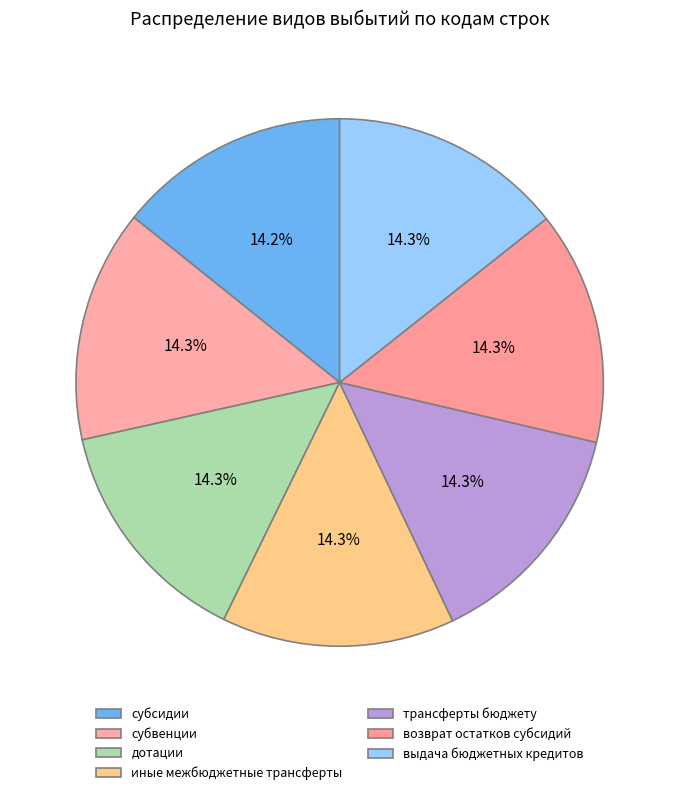

Which slice is the largest?

выдача бюджетных кредитов